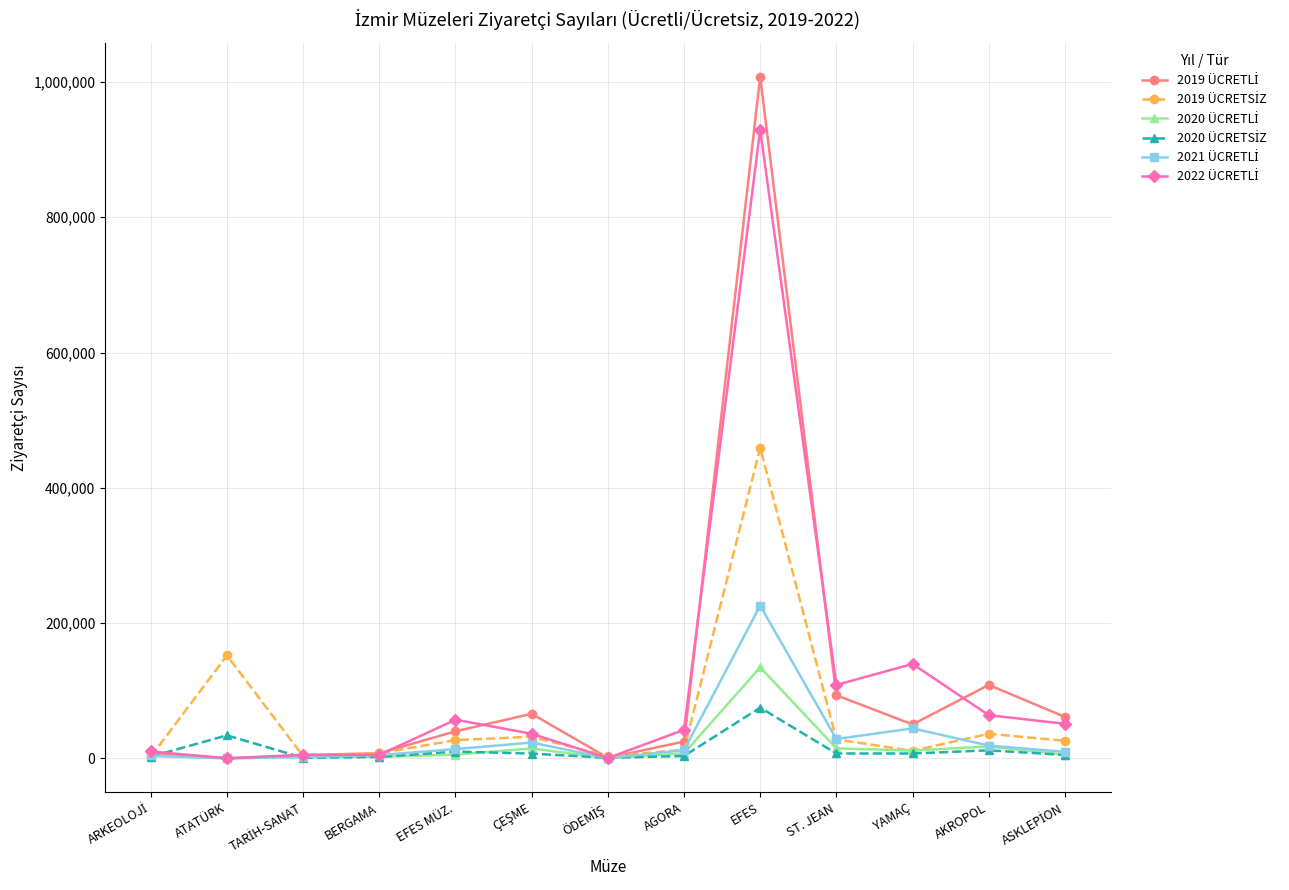

What is the label of the 5th point from the right?

EFES